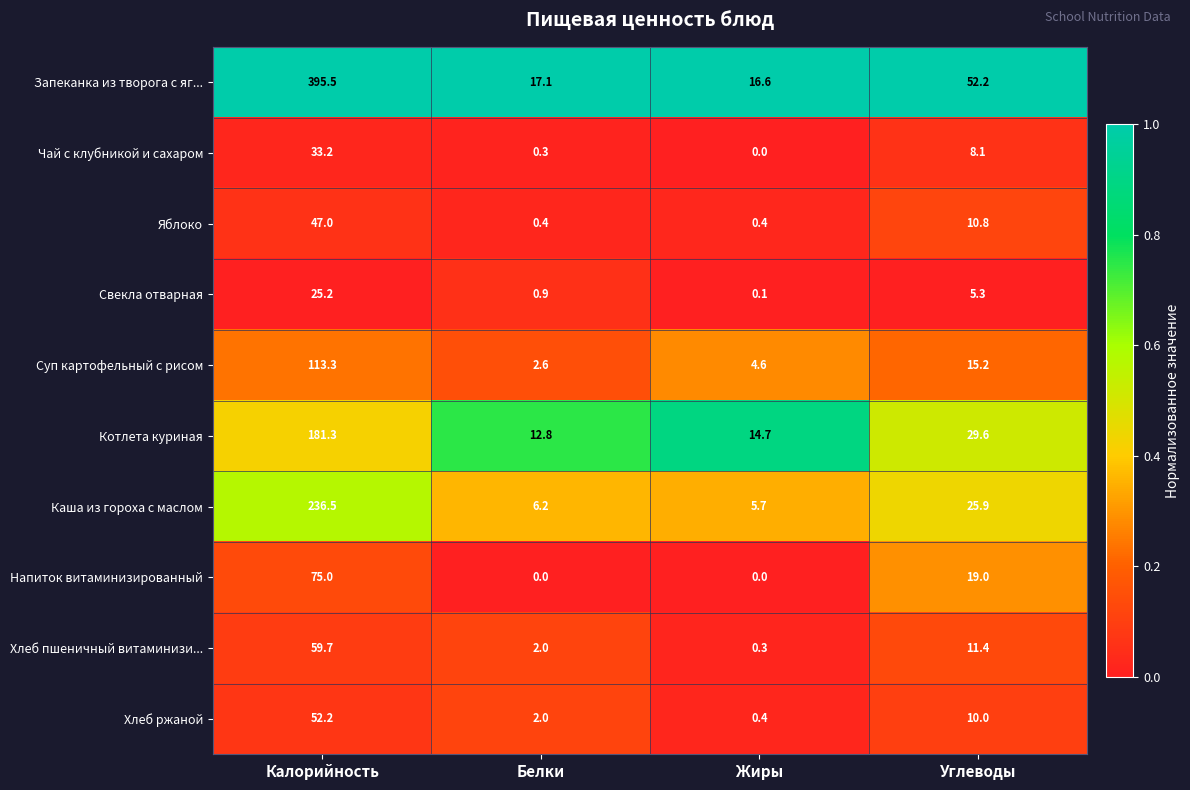

Which series has the widest spread of values?

Запеканка из творога с яг...